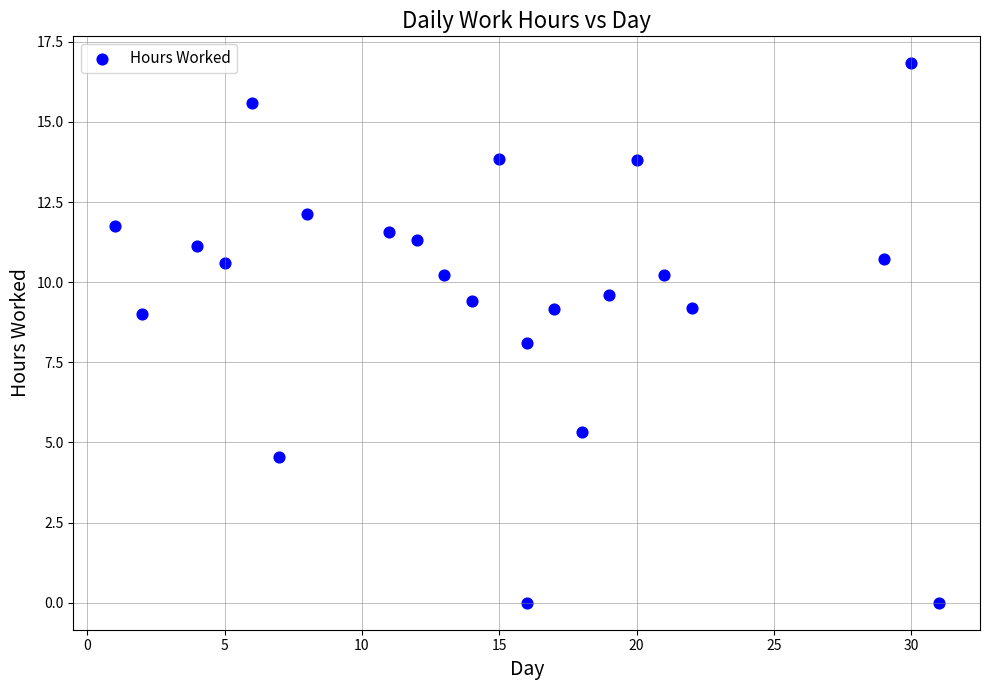

What is the range of Y values (max minus min)?

16.8